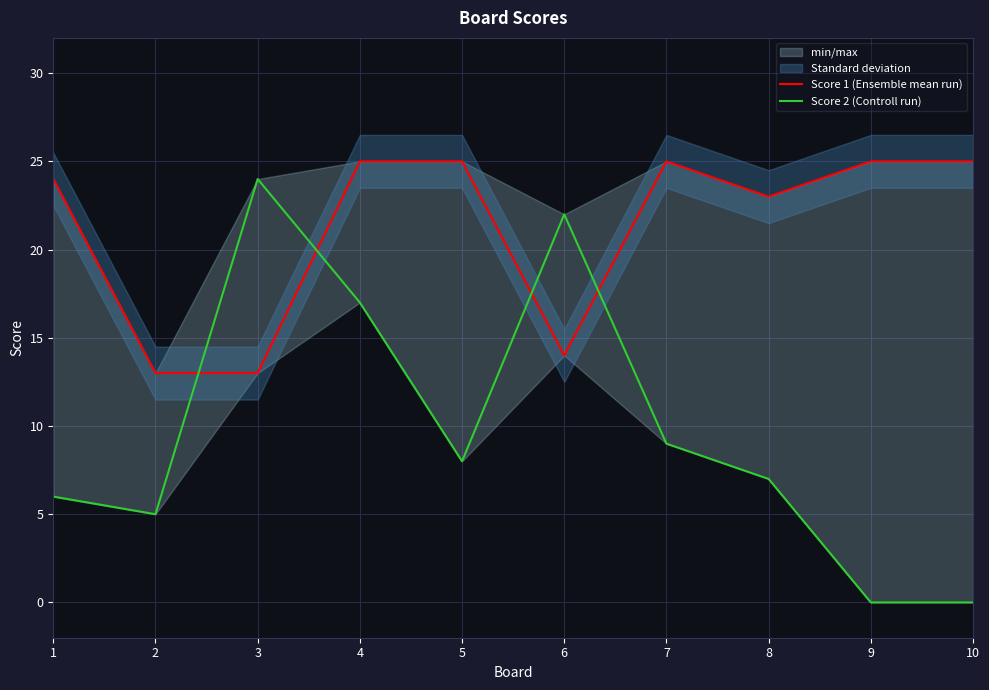

Count the number of categories in the chart.

10